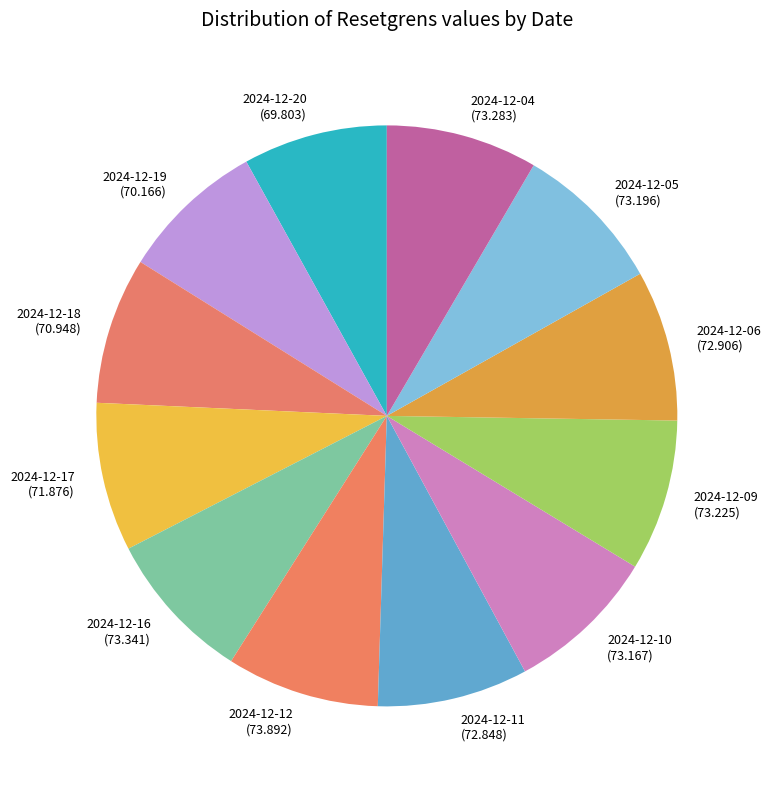

Approximately how many times larger is the value at 2024-12-05 (73.196) compared to 2024-12-06 (72.906)?

1.0